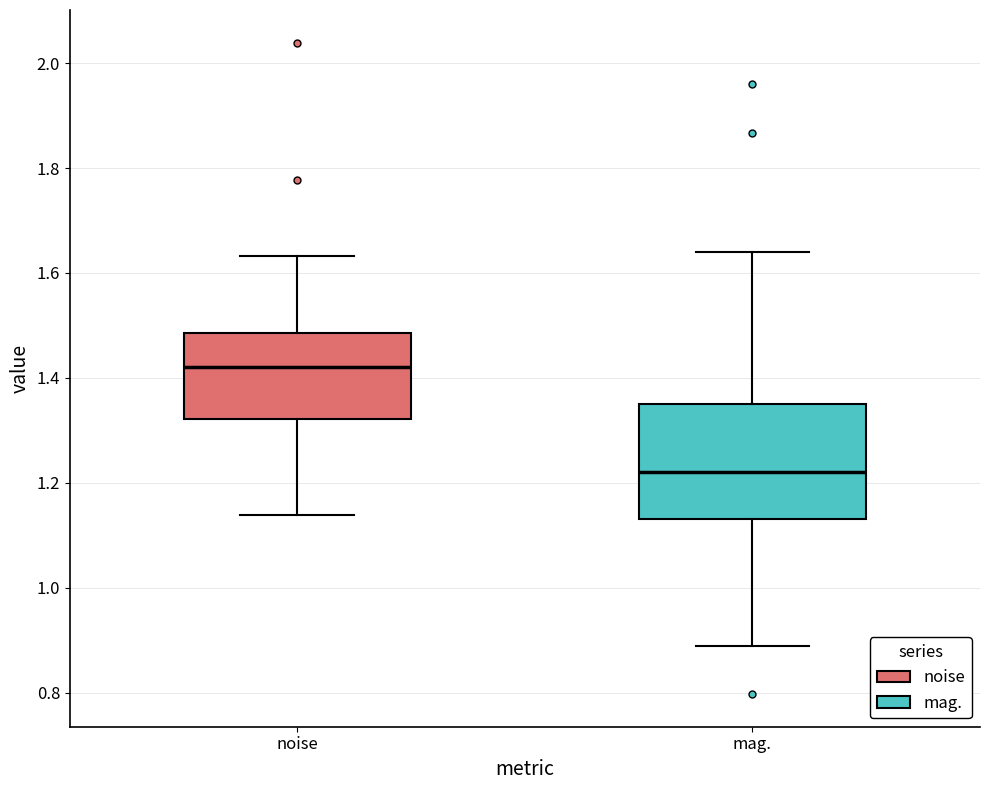

Which box has the lowest median line?

mag.